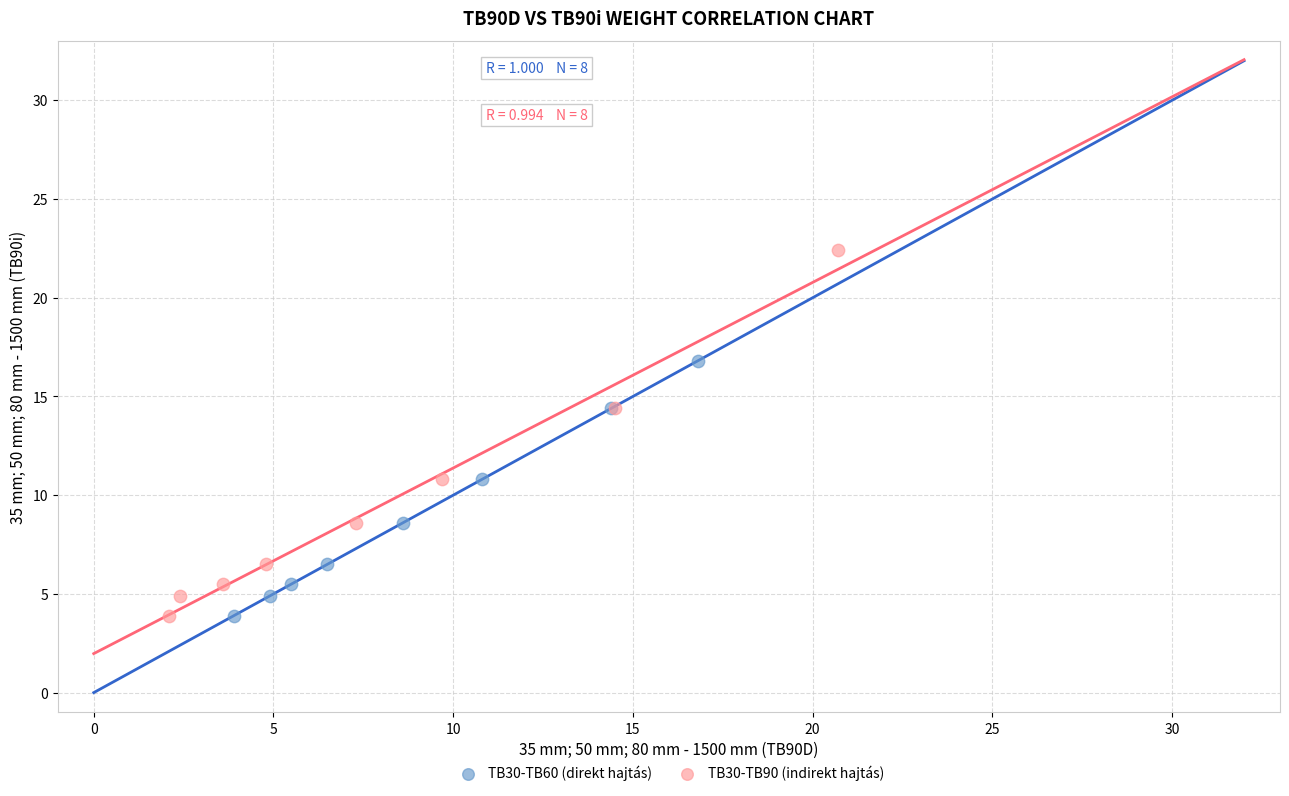

Which series has the largest Y range (max minus min)?

TB30-TB90 (indirekt hajtás)